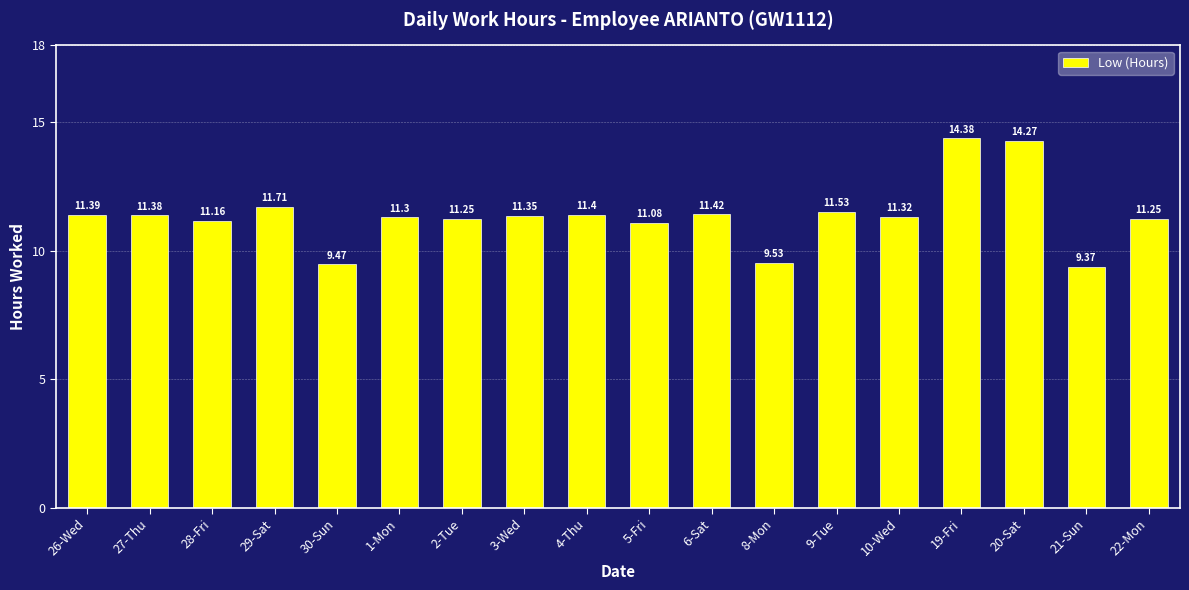

What is the ratio of the value at 29-Sat to the value at 2-Tue?

1.0